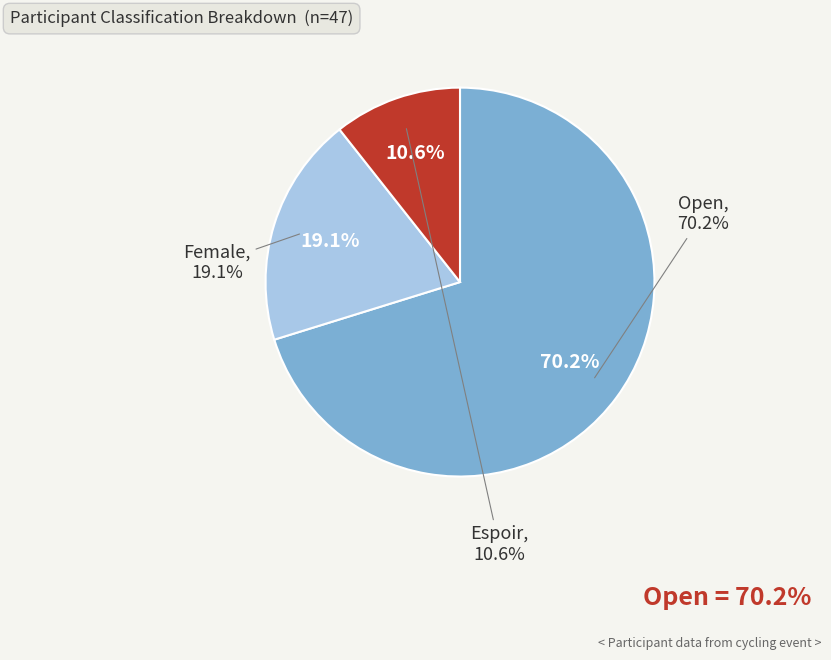

Does any single category account for the majority?

Yes